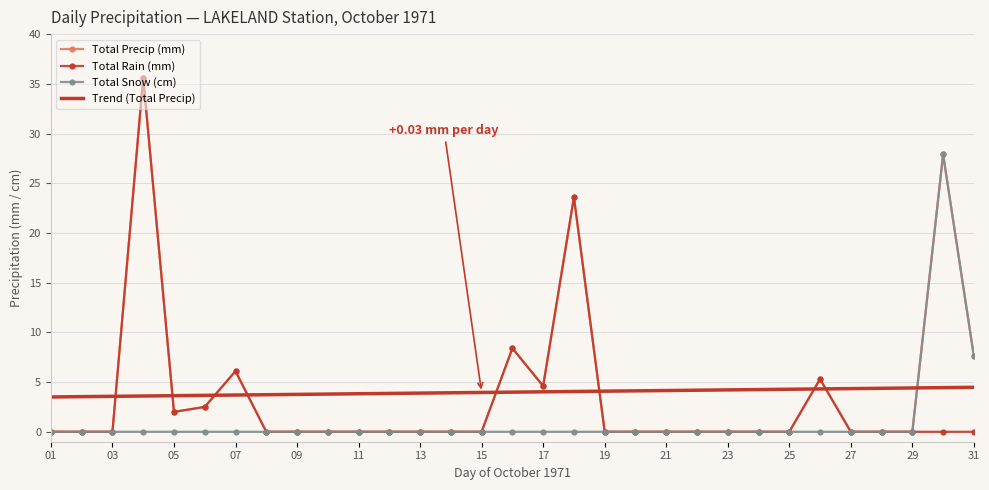

How many intersections are there between Total Snow (cm) and Trend (Total Precip)?

1